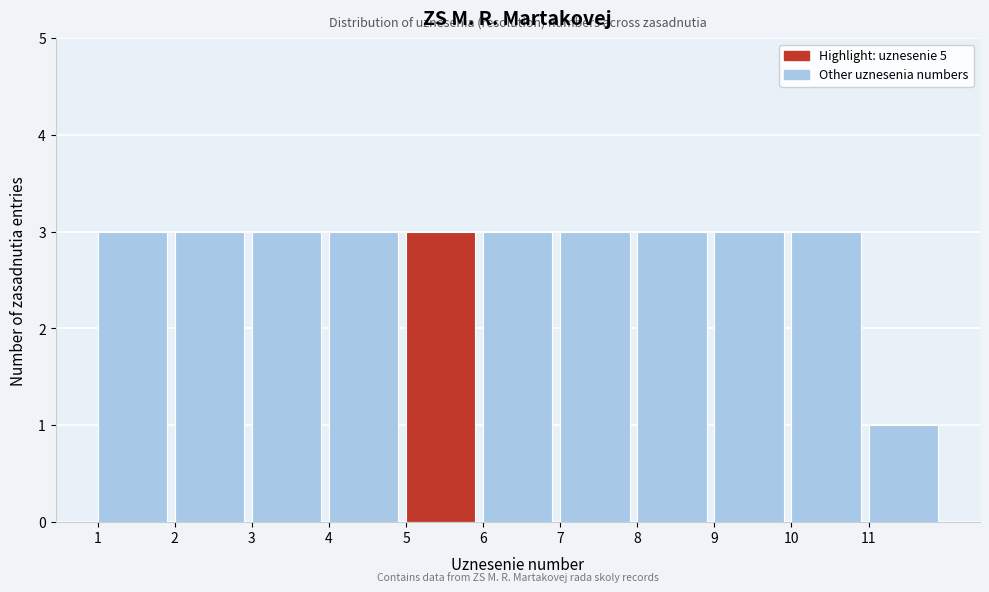

Reading left to right, transcribe this chart: for each bar, give the range it covers on the x-axis and its height. The values are not printed on the chart, so give them approximately, as read against the axis.

1 to 2: 3
2 to 3: 3
3 to 4: 3
4 to 5: 3
5 to 6: 3
6 to 7: 3
7 to 8: 3
8 to 9: 3
9 to 10: 3
10 to 11: 3
11 to 12: 1